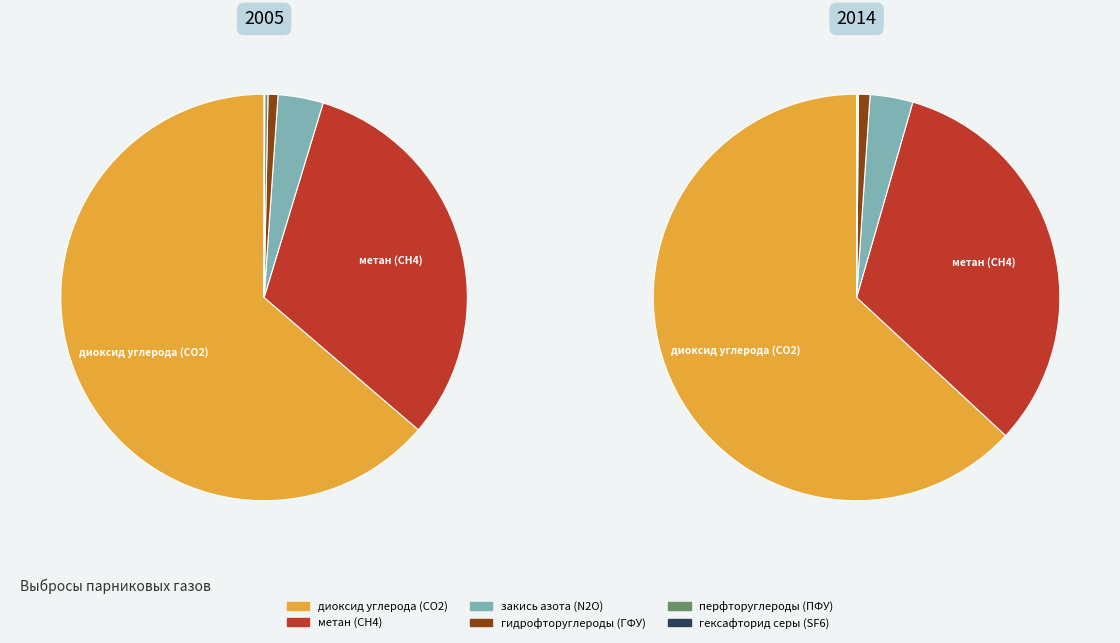

To the nearest percent, what percentage of the pie is values_2005?

64%